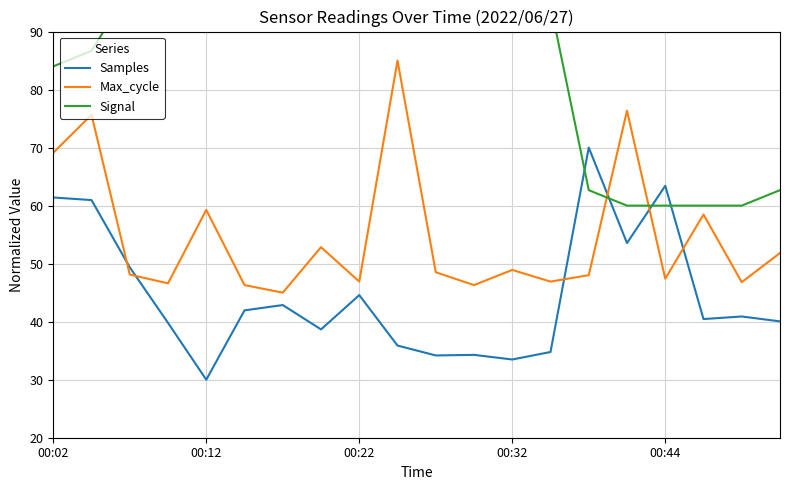

What is the lowest value of the Max_cycle series?

45.0